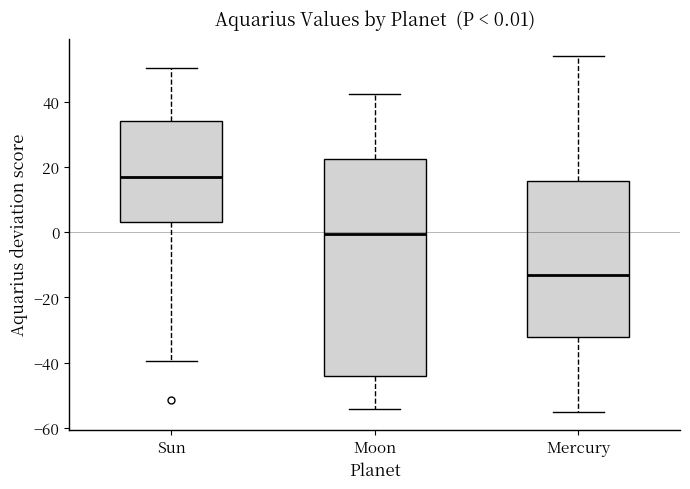

Which box's median line is the lowest?

Mercury